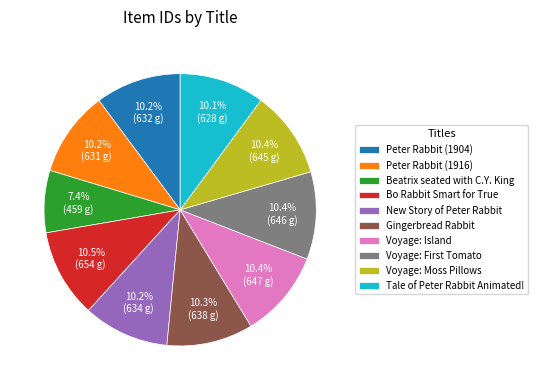

Is it true that Peter Rabbit (1916) is 10% of the pie?

True